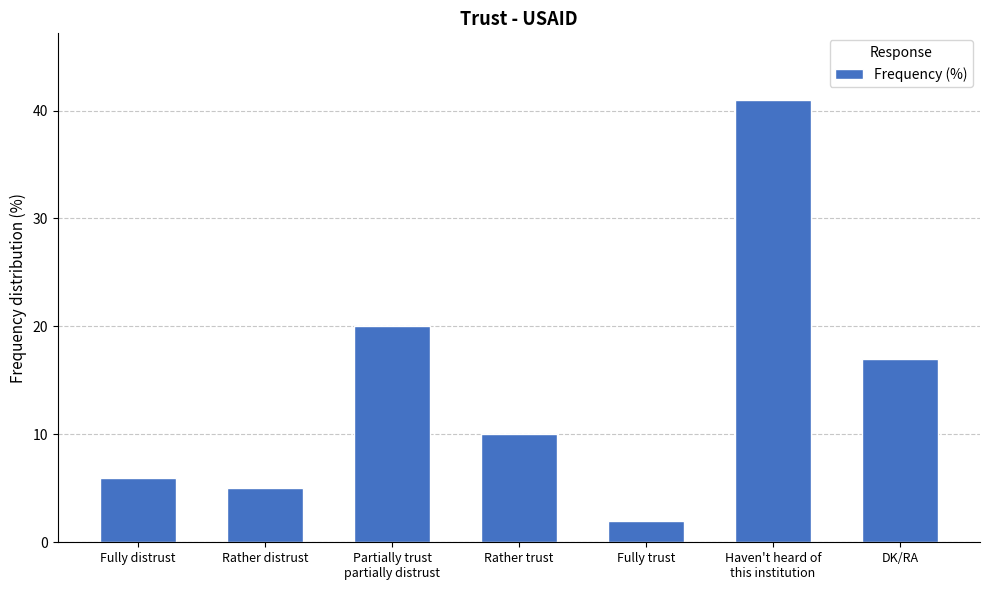

What is the average value?

14